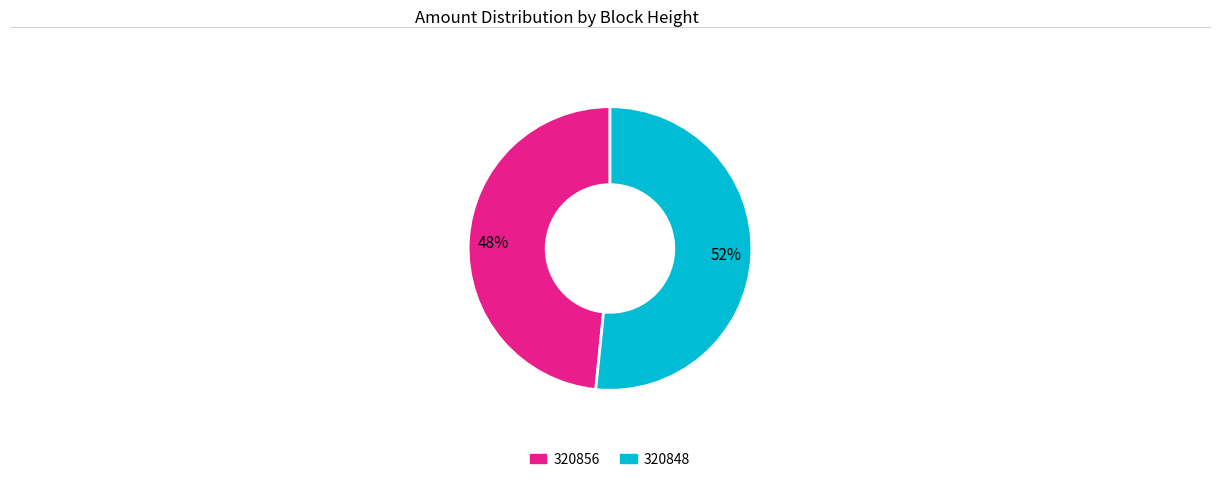

Which category has the smallest portion of the pie?

320856